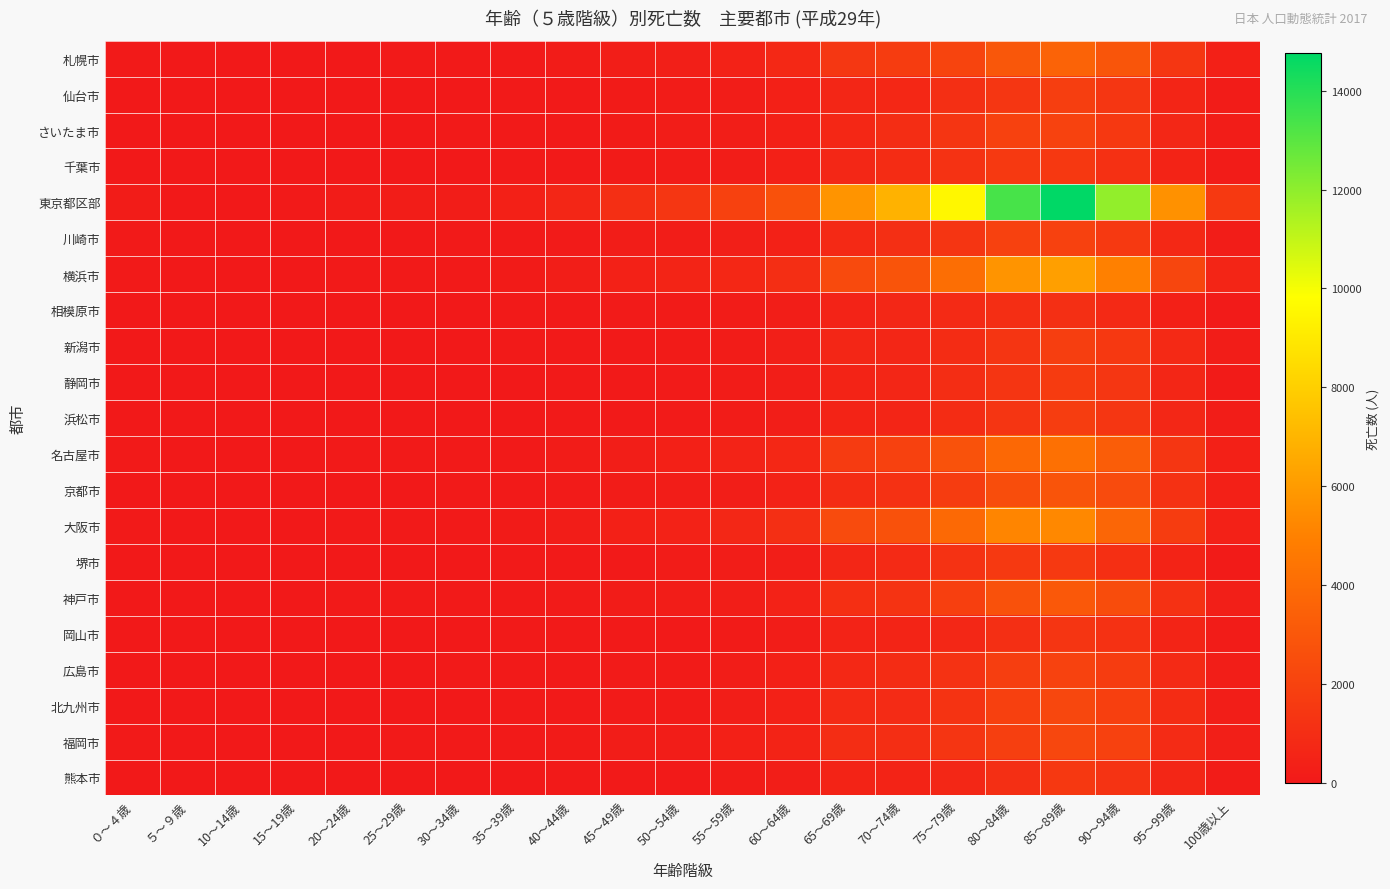

Which series changed the most between 40～44歳 and 45～49歳?

東京都区部